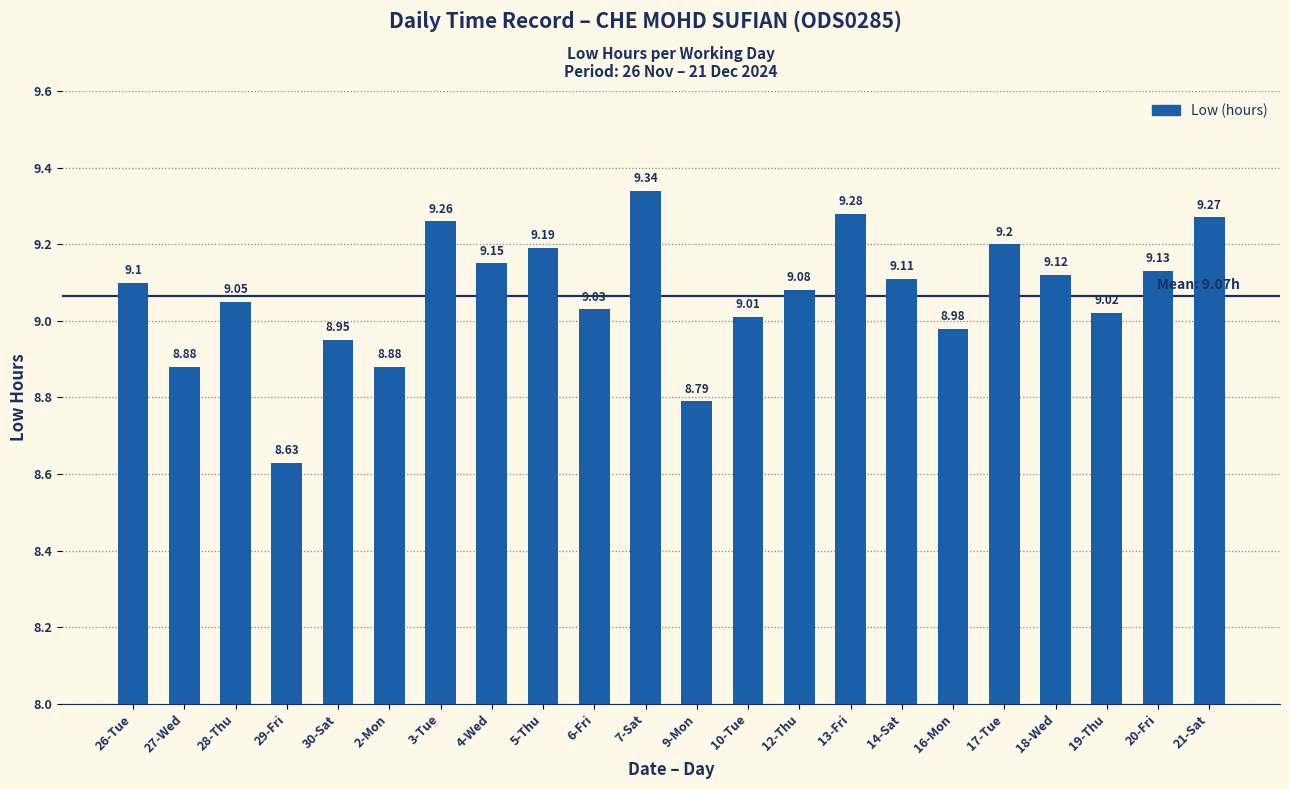

What is the label of the 15th bar from the right?

4-Wed